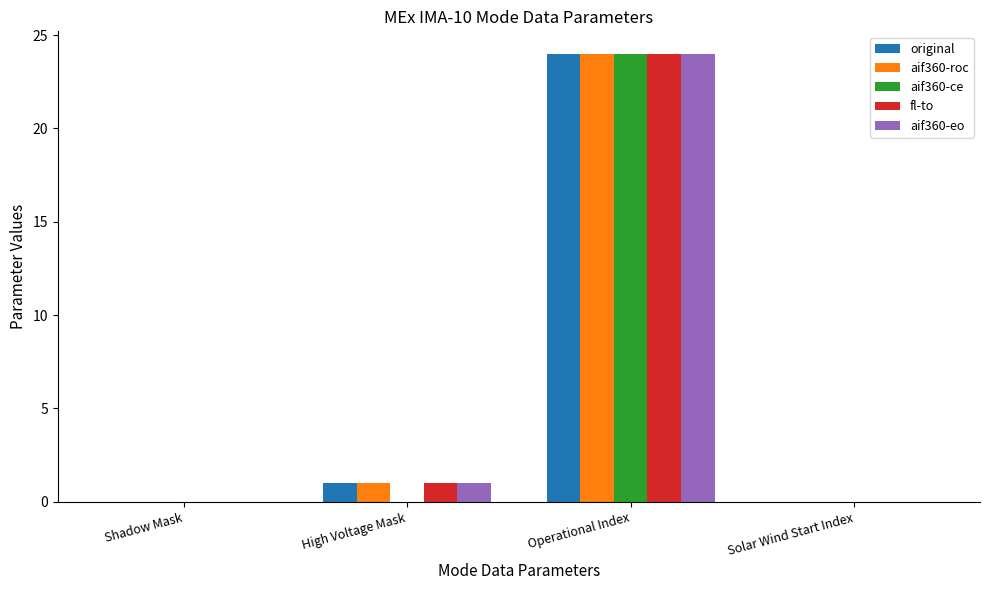

How many groups of bars are there?

4